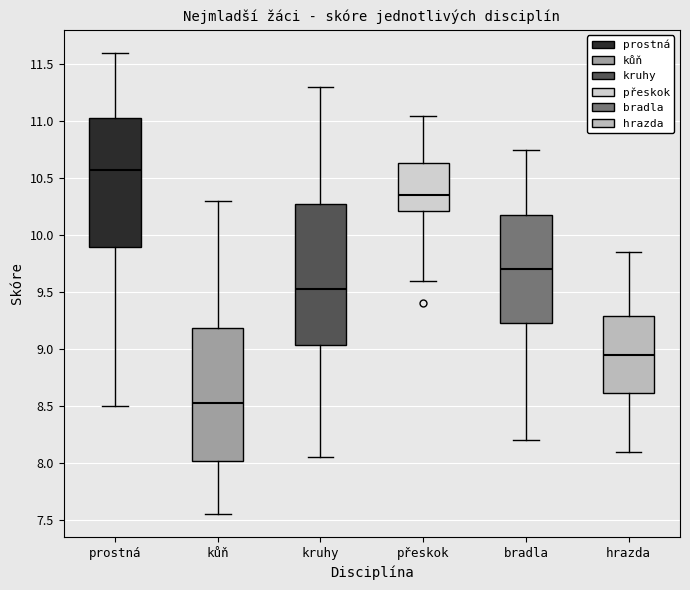

Reading left to right, transcribe this box plot: for each box, give where its median line is, the range the box spans, and where its two whiskers end, as read against the y-axis. The values are not printed on the chart, so give them approximately, as read against the axis.

prostná: median 10.60, box 9.90 to 11.05, whiskers 8.50 to 11.60
kůň: median 8.55, box 8.00 to 9.20, whiskers 7.55 to 10.30
kruhy: median 9.55, box 9.05 to 10.30, whiskers 8.05 to 11.30
přeskok: median 10.35, box 10.20 to 10.65, whiskers 9.60 to 11.05
bradla: median 9.70, box 9.25 to 10.20, whiskers 8.20 to 10.75
hrazda: median 8.95, box 8.60 to 9.30, whiskers 8.10 to 9.85